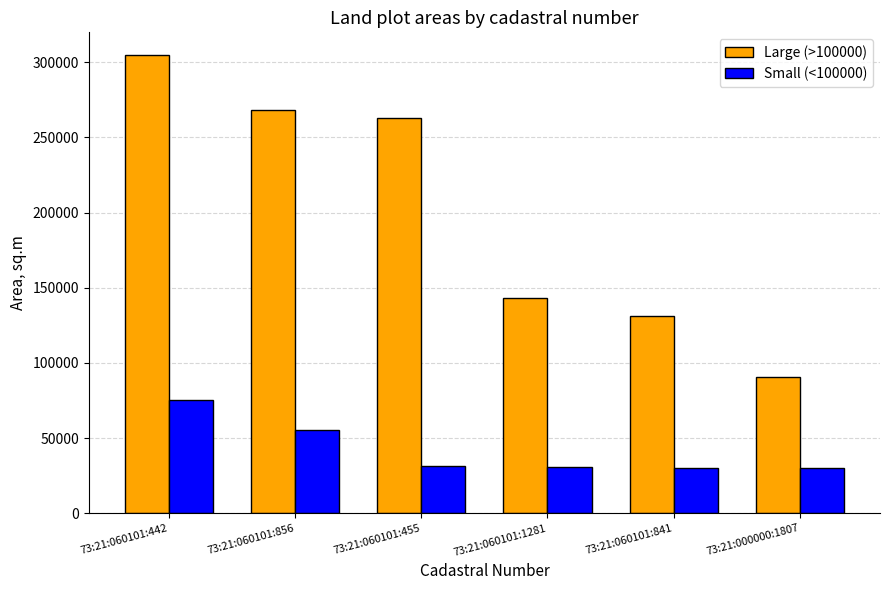

What is the label of the 3rd bar from the left?

73:21:060101:455